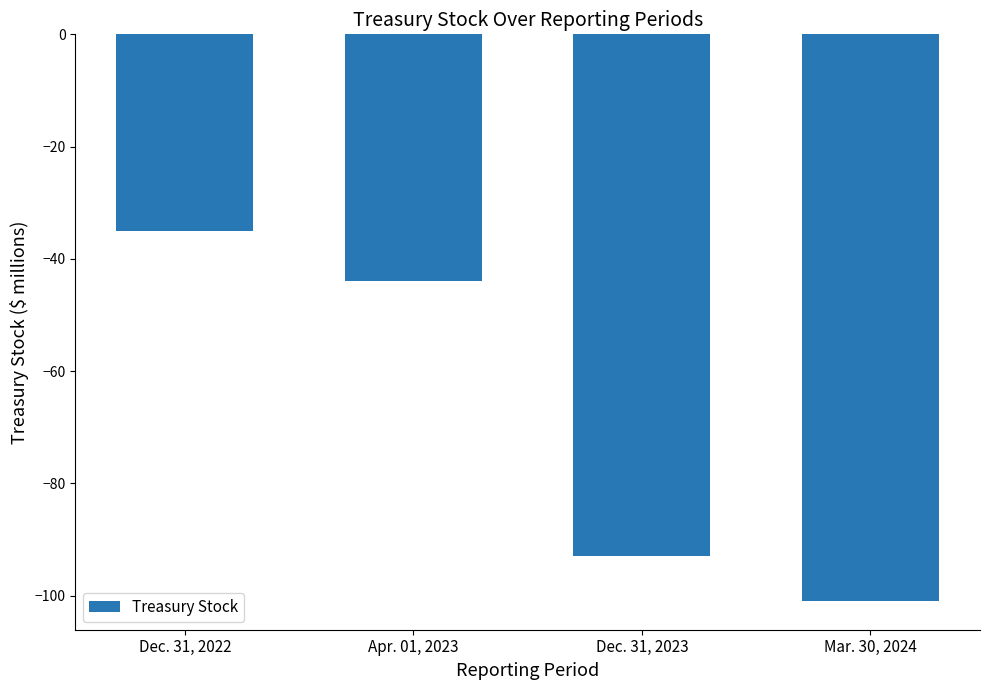

Is it true that the value at Dec. 31, 2022 is -35?

True